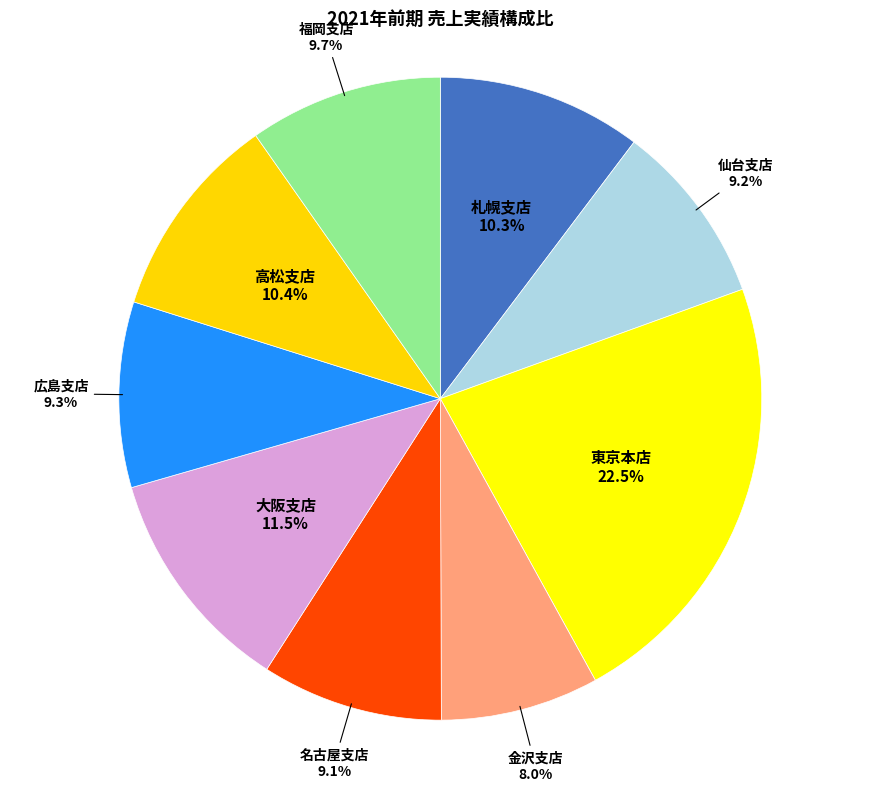

The 仙台支店 slice represents 17% of the pie. True or false?

False